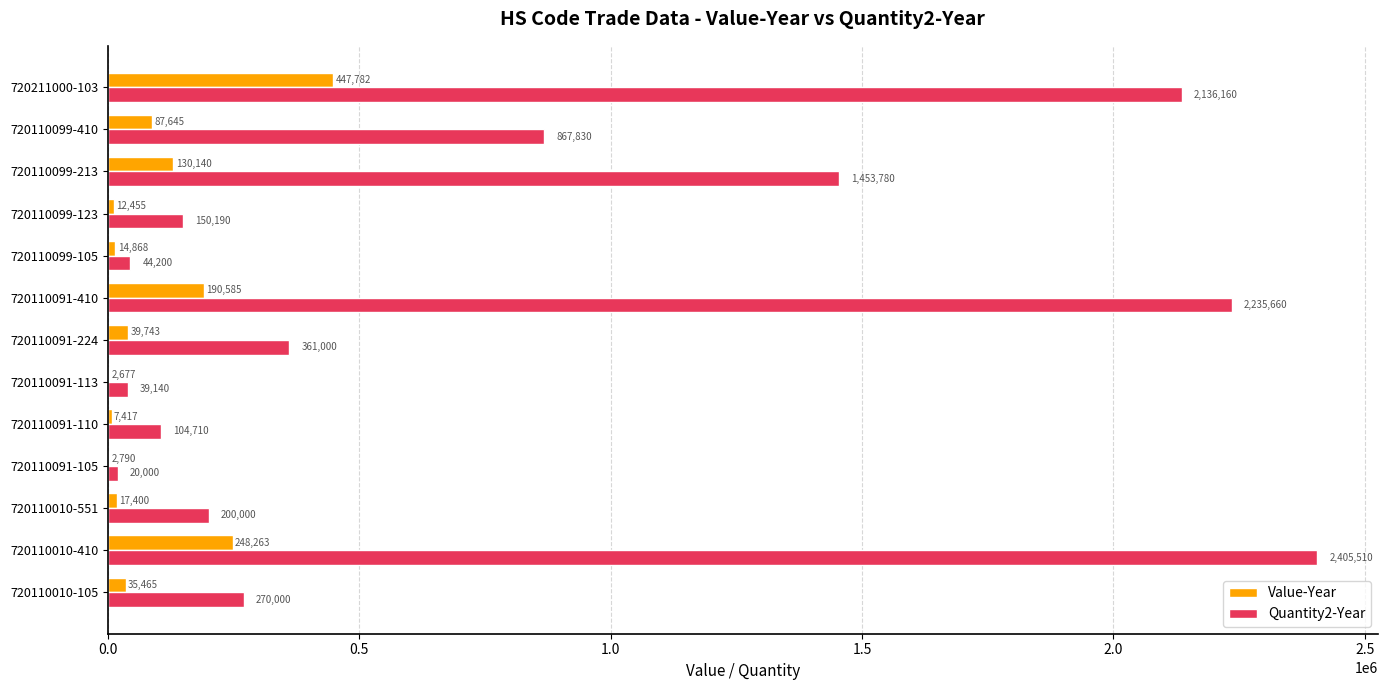

The Quantity2-Year series shows 44200 at 720110099-105. True or false?

True